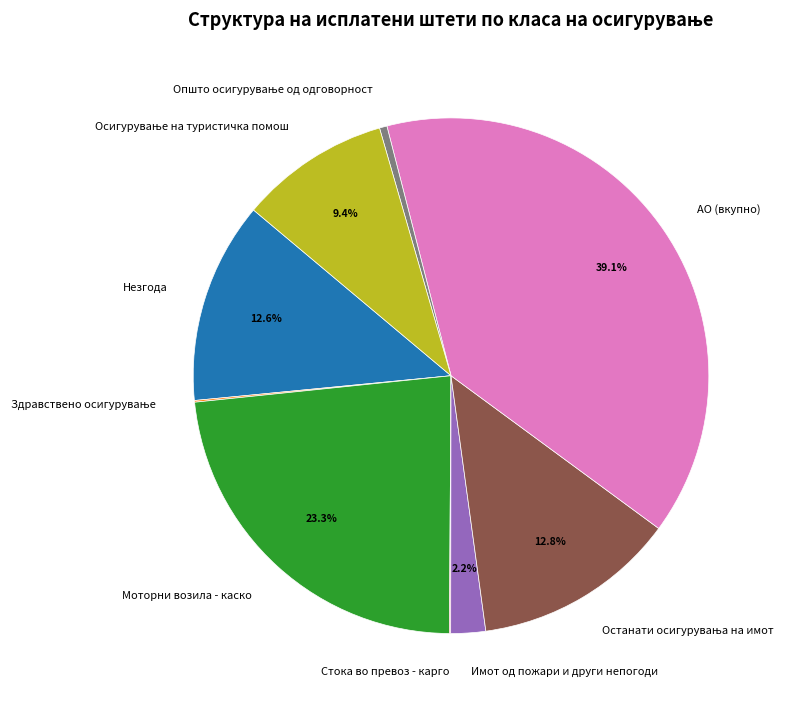

What portion of the pie excludes Имот од пожари и други непогоди?

97.8%